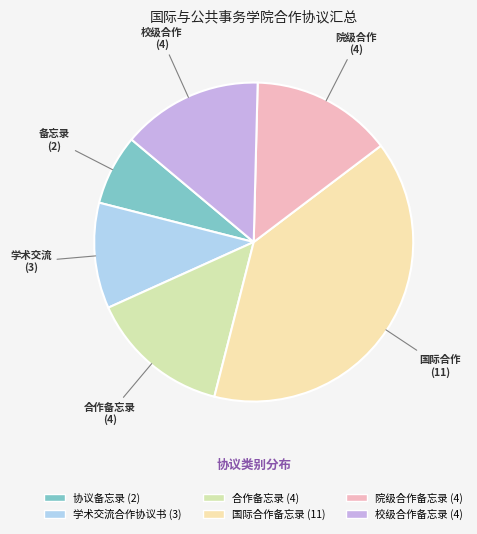

Does 合作备忘录 account for over 50% of the chart?

No